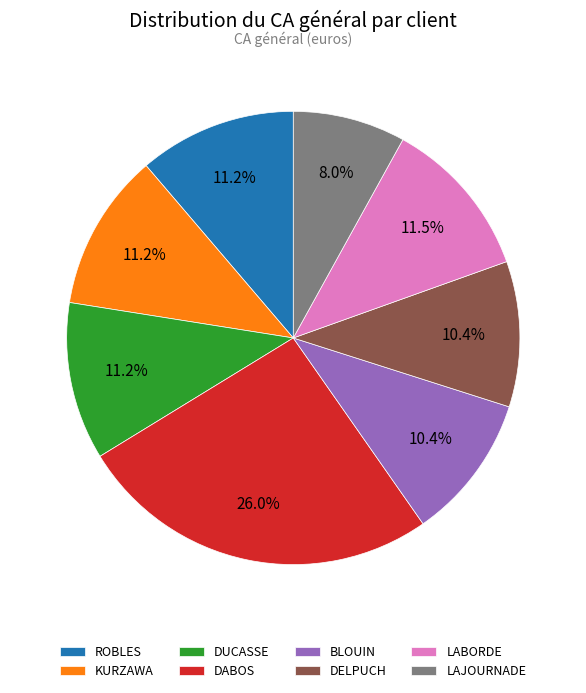

To the nearest percent, what is the difference between the largest and smallest slice percentages?

18%